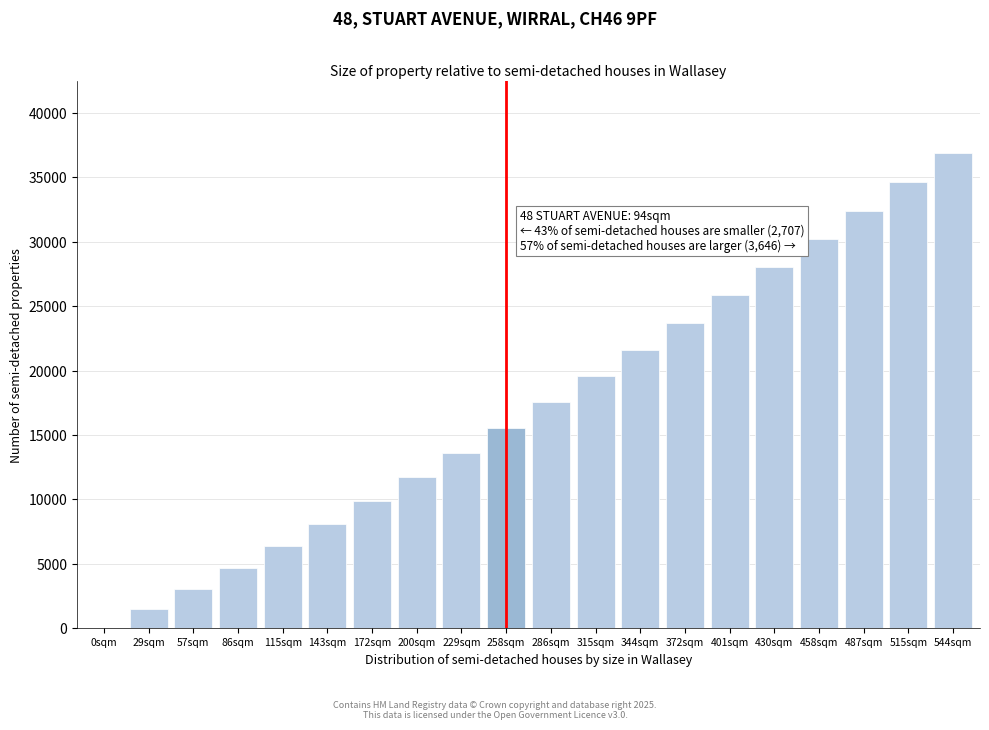

Reading right to left, what are all the values shown in this chart?

544sqm=36932.3	515sqm=34663.7	487sqm=32418.6	458sqm=30199.3	430sqm=28007.9	401sqm=25846.9	372sqm=23718.3	344sqm=21624.4	315sqm=19567.5	286sqm=17549.5	258sqm=15572.8	229sqm=13639.4	200sqm=11751.3	172sqm=9910.5	143sqm=8119.1	115sqm=6378.9	86sqm=4691.7	57sqm=3059.5	29sqm=1483.8	0sqm=0.0